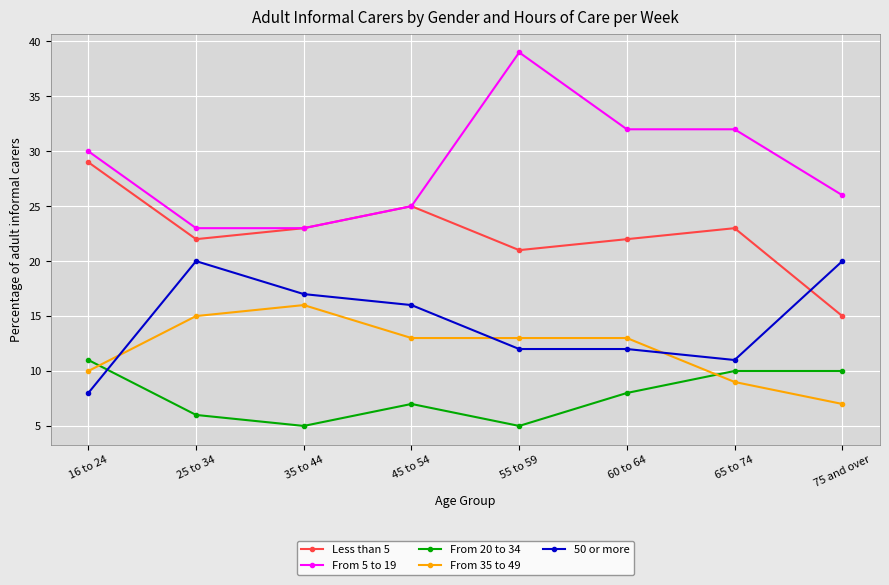

Which category has the highest value in the From 20 to 34 series?

16 to 24